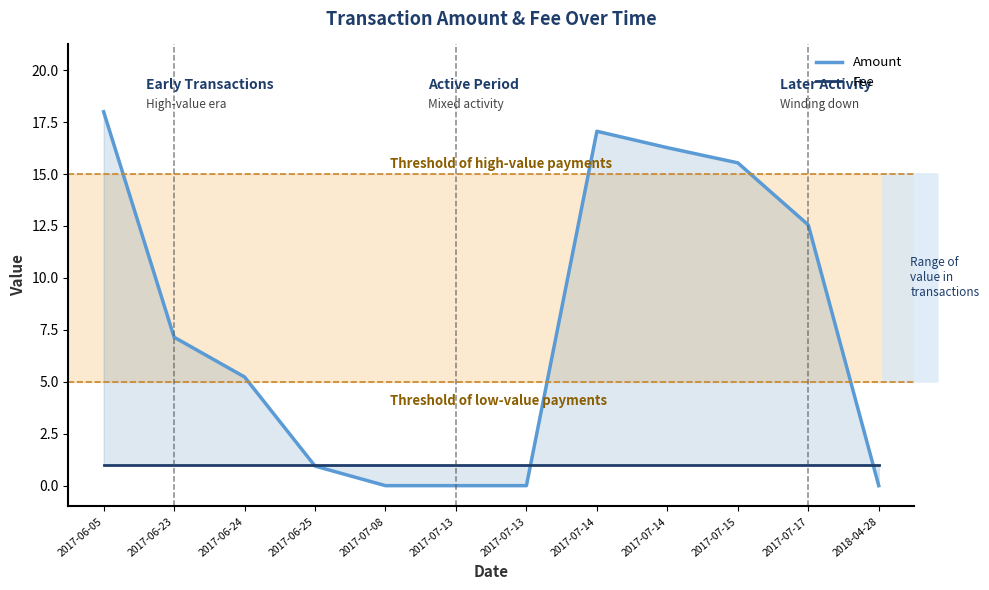

What is the value of the Amount point at the 2nd from the left?

7.1